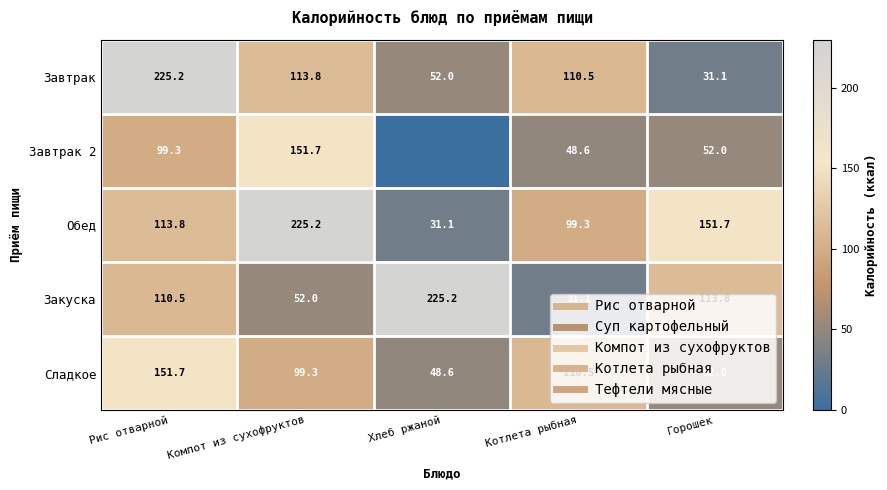

Between Горошек and Рис отварной, which is larger?

Рис отварной